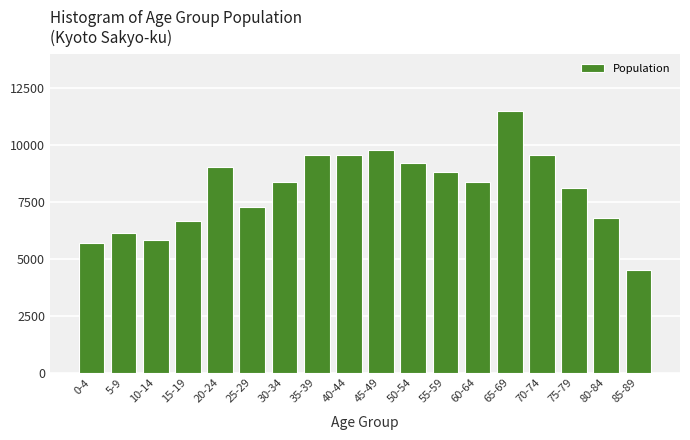

Reading right to left, transcribe all the data shown in this chart.

85-89=4525	80-84=6776	75-79=8113	70-74=9558	65-69=11473	60-64=8373	55-59=8800	50-54=9200	45-49=9800	40-44=9558	35-39=9558	30-34=8373	25-29=7290	20-24=9035	15-19=6647	10-14=5835	5-9=6134	0-4=5709